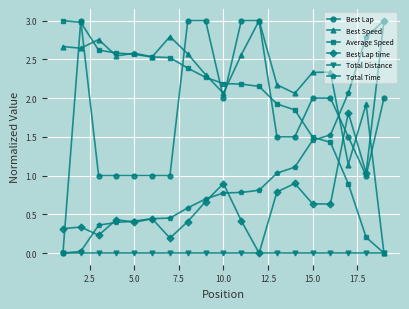

How many times do Total Time and Average Speed cross each other?

1